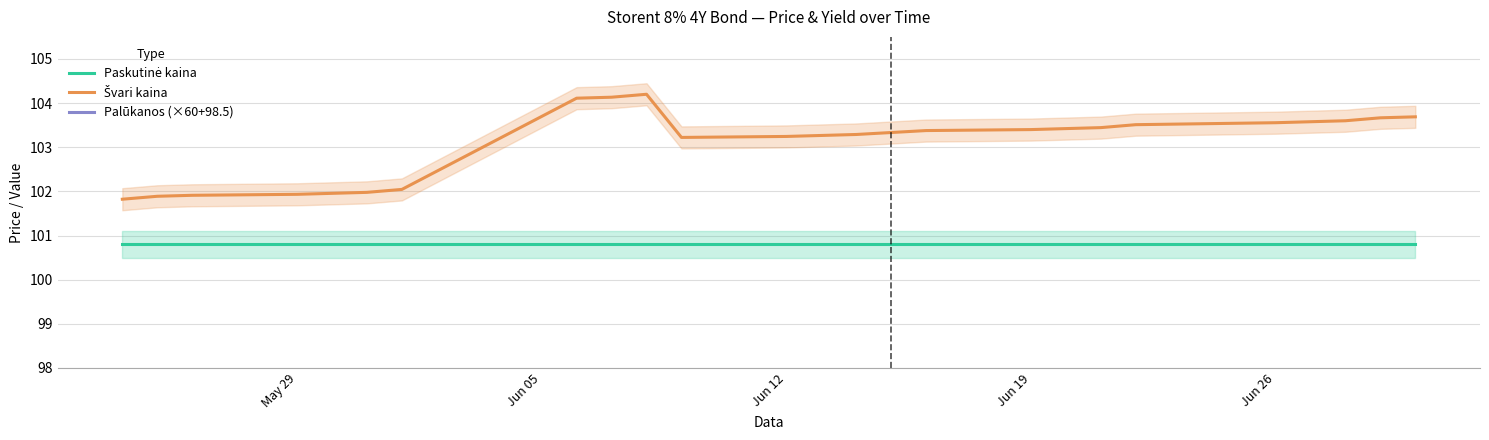

True or false: Paskutinė kaina and Palūkanos (×60+98.5) cross at least once.

False